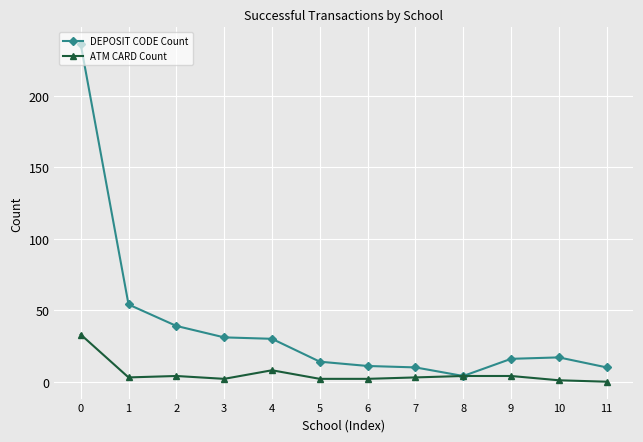

True or false: DEPOSIT CODE Count has a value of 236 at 0.

True